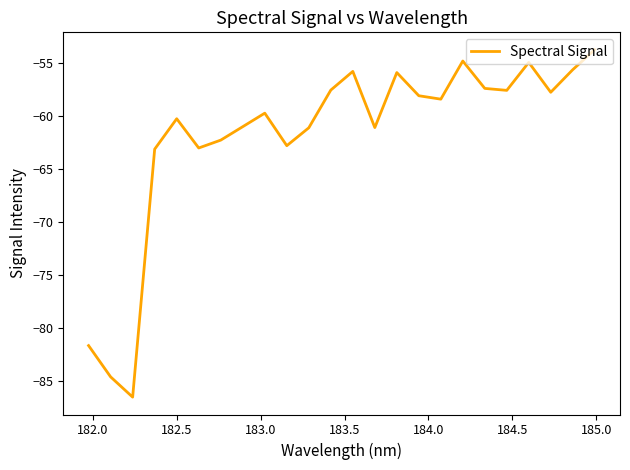

What is the smallest value displayed?

-86.5